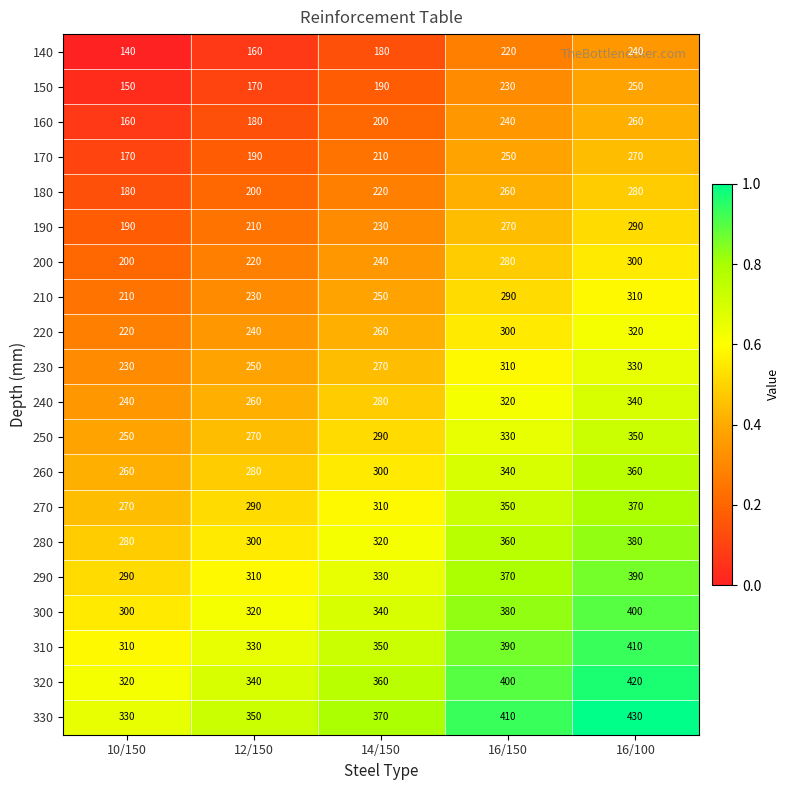

What is the difference between the maximum and minimum values in the 230 series?

100